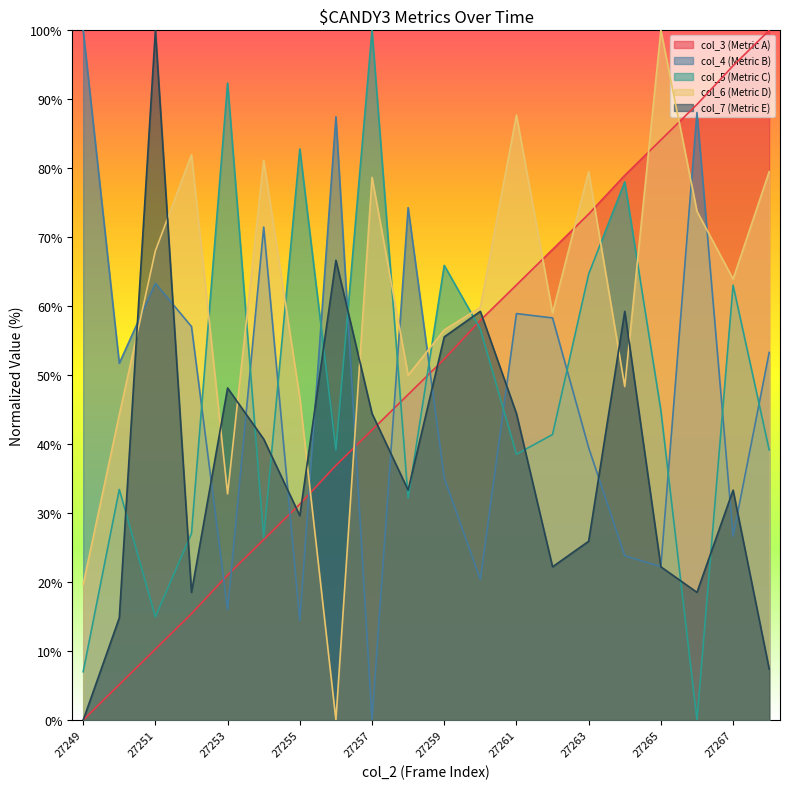

Which series has the widest spread of values?

col_3 (Metric A)